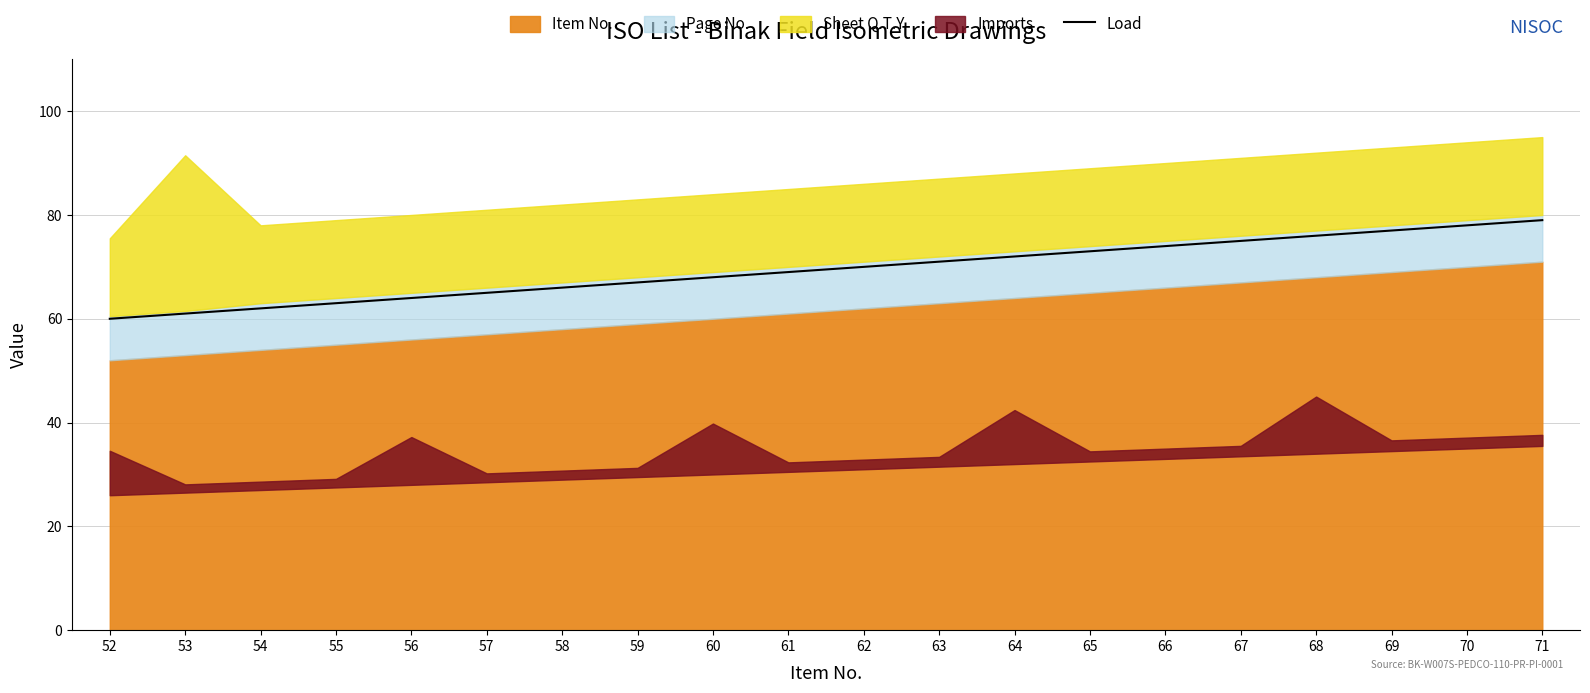

True or false: there are more than 1 points higher than both neighbors.

False